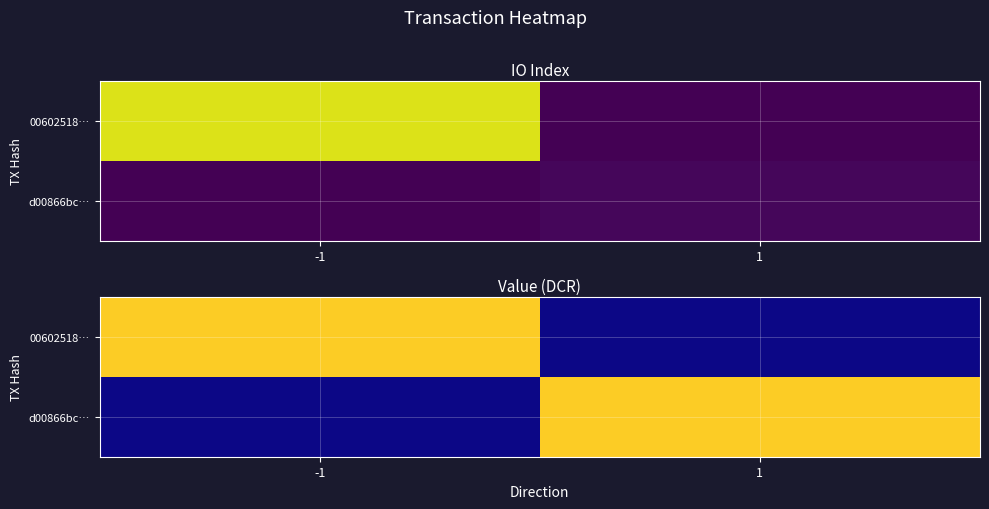

Count the number of categories in the chart.

2